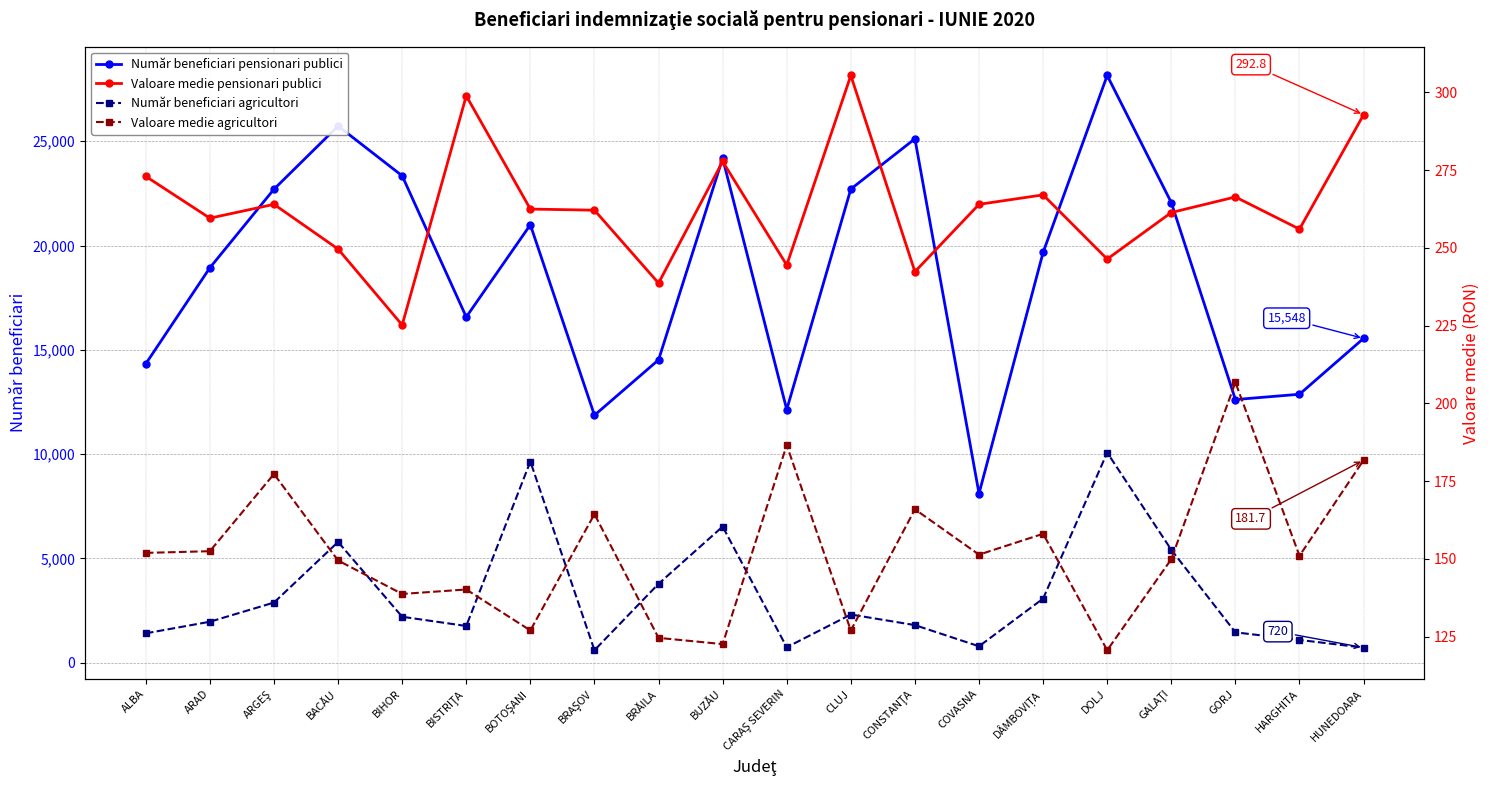

Where is Valoare medie pensionari publici nearest to the value 265?

ARGEŞ